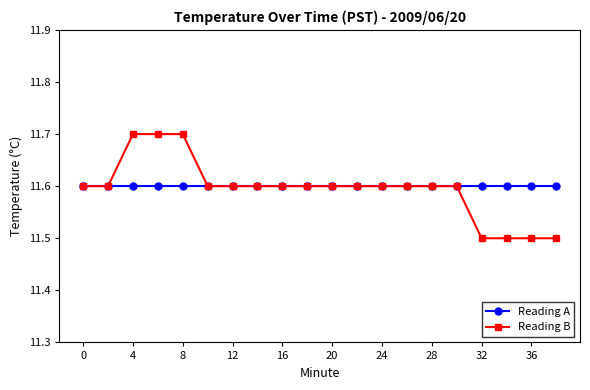

Which series has the largest total across all categories?

Reading A